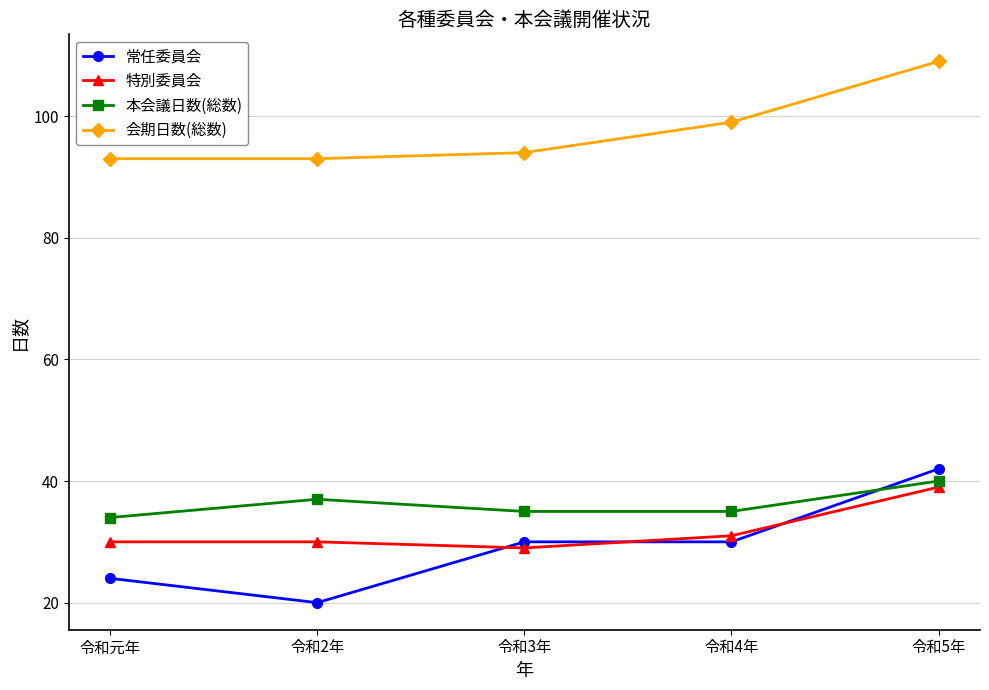

Which series has the widest spread of values?

常任委員会